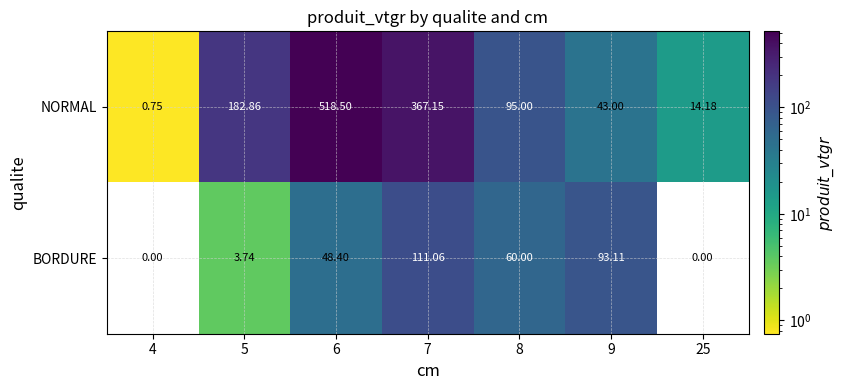

At 4, list the series in order from largest to smallest.

NORMAL, BORDURE